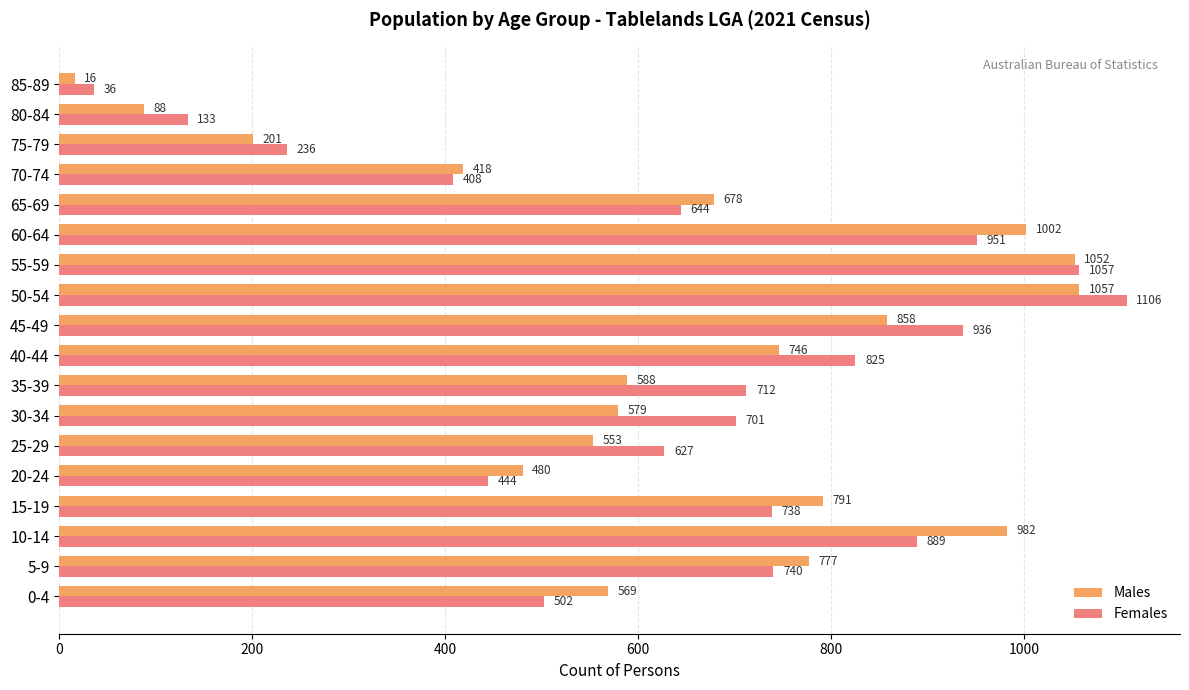

Which series has the largest range (max minus min)?

Females